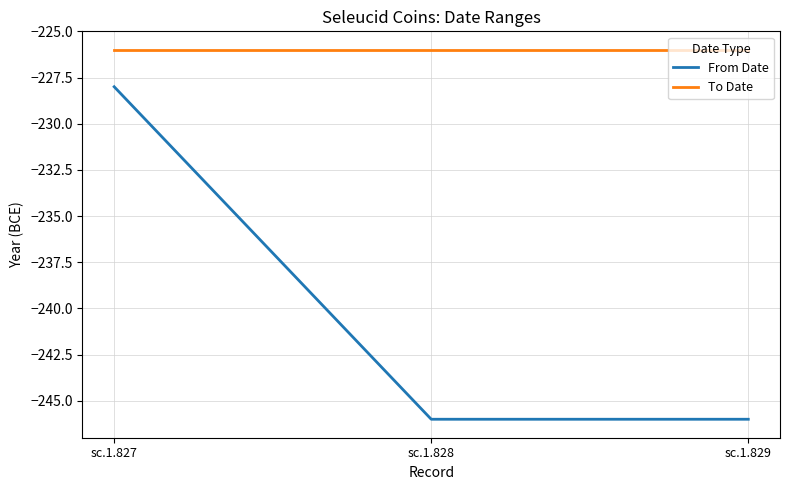

Reading left to right, what are all the values shown in this chart?

From Date: -228	-246	-246
To Date: -226	-226	-226